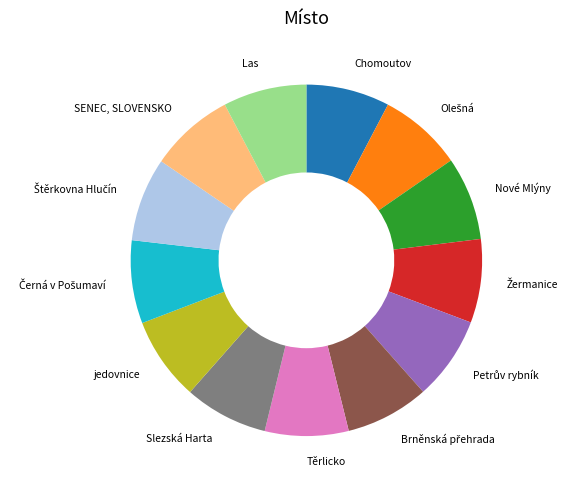

The Nové Mlýny slice represents 8% of the pie. True or false?

True